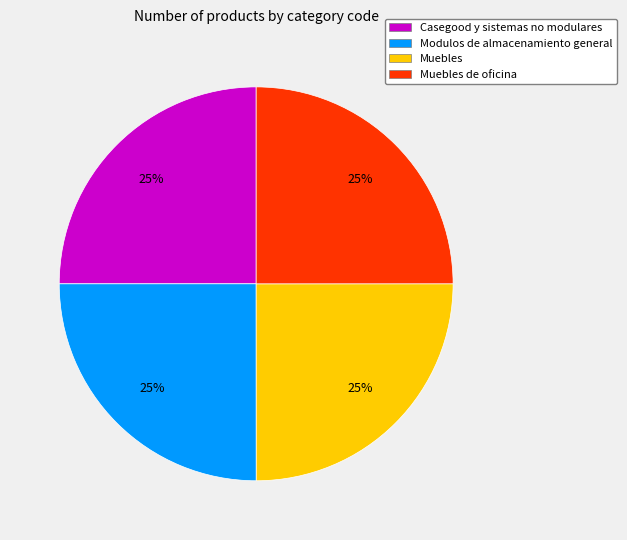

The Muebles slice represents 25% of the pie. True or false?

True